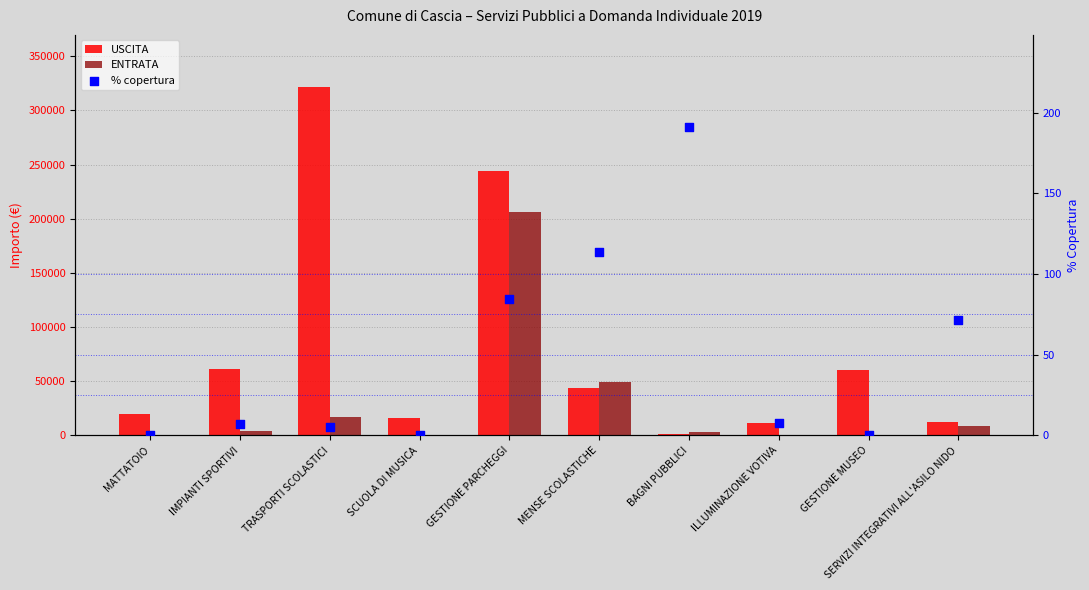

Is the value of USCITA at SERVIZI INTEGRATIVI ALL'ASILO NIDO greater than the value of ENTRATA at SCUOLA DI MUSICA?

Yes